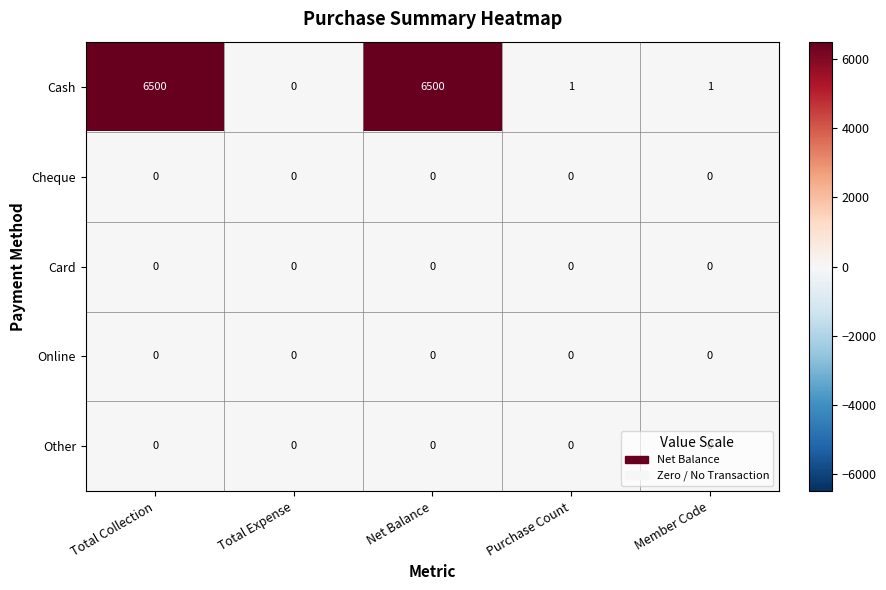

What is the difference between the highest and lowest values at Total Collection?

6500